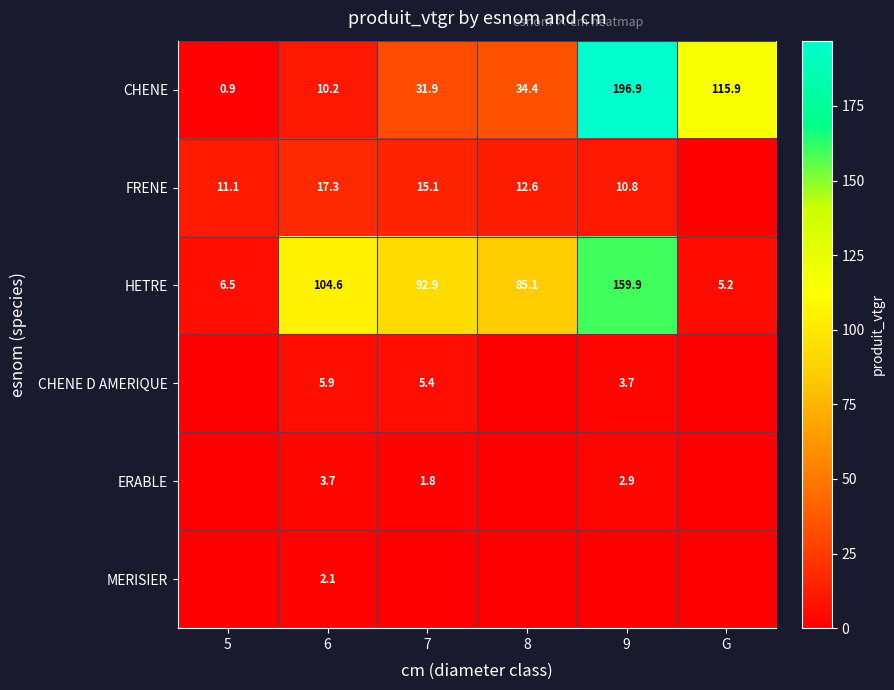

Count the number of categories in the chart.

6